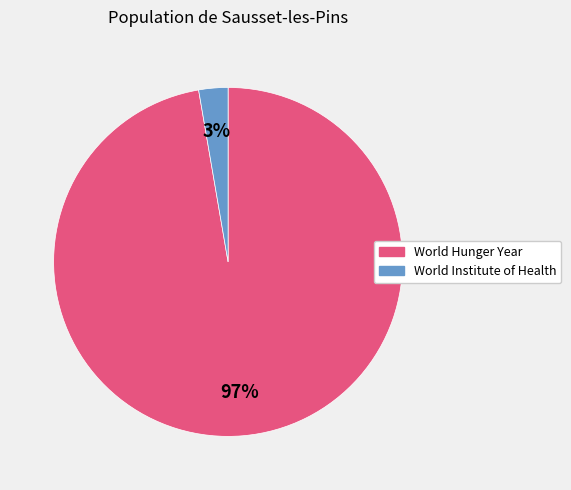

The World Hunger Year slice represents 97% of the pie. True or false?

True